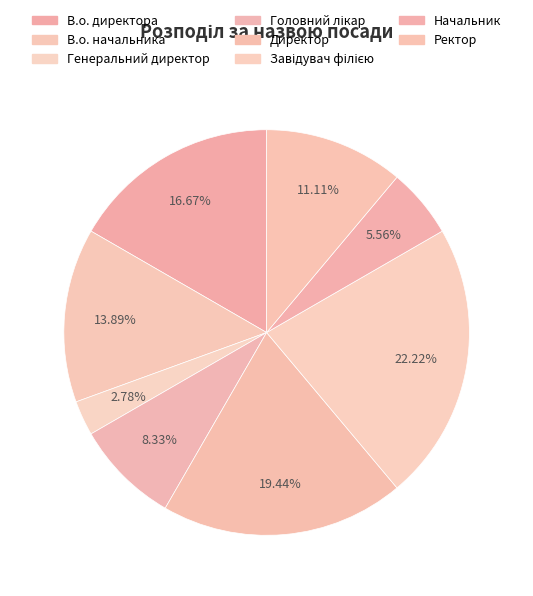

What is the smallest slice in the pie chart?

Генеральний директор